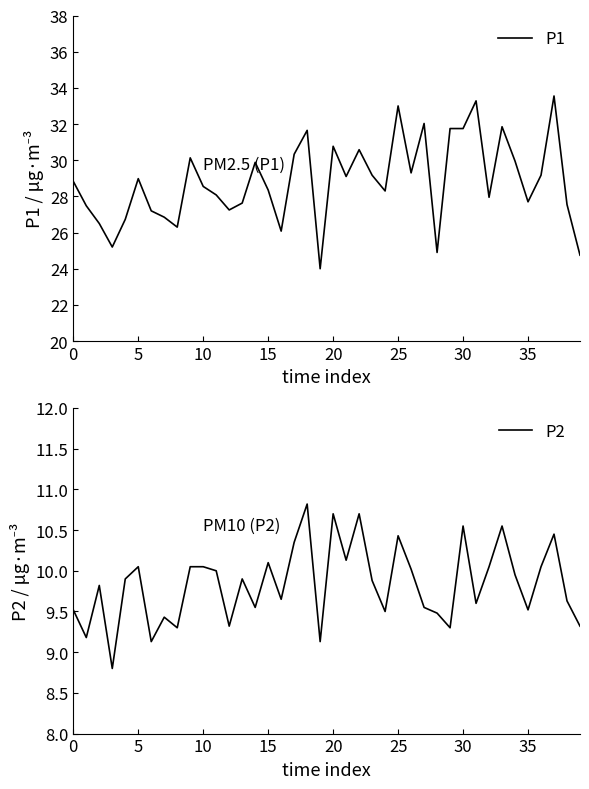

What is the minimum value for P1?

24.0